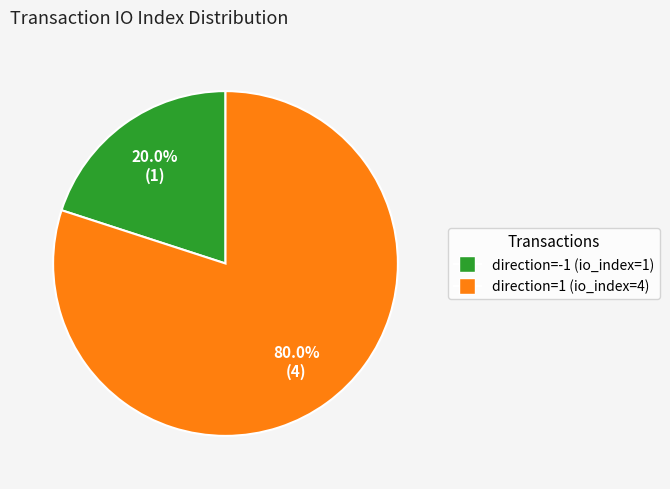

Is the sum of direction=1 (io_index=4) and direction=-1 (io_index=1) greater than half?

Yes